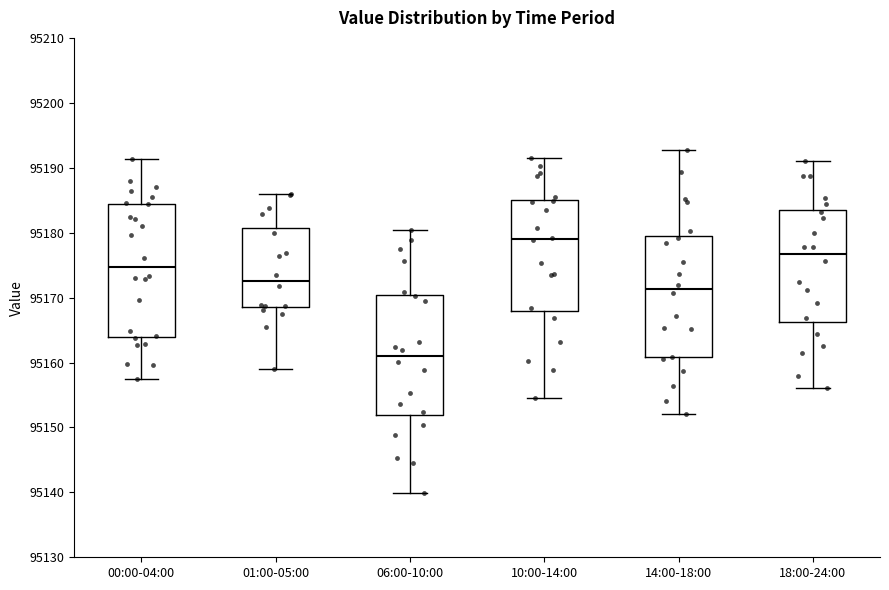

Comparing the boxes themselves (not the whiskers), which one is the tallest?

00:00-04:00